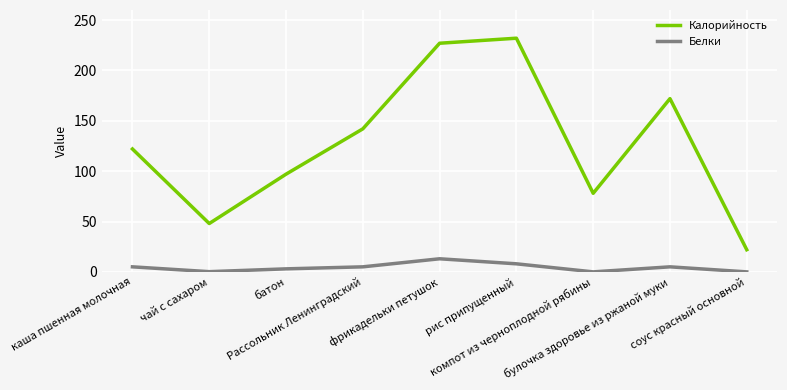

What position from the right is соус красный основной?

1